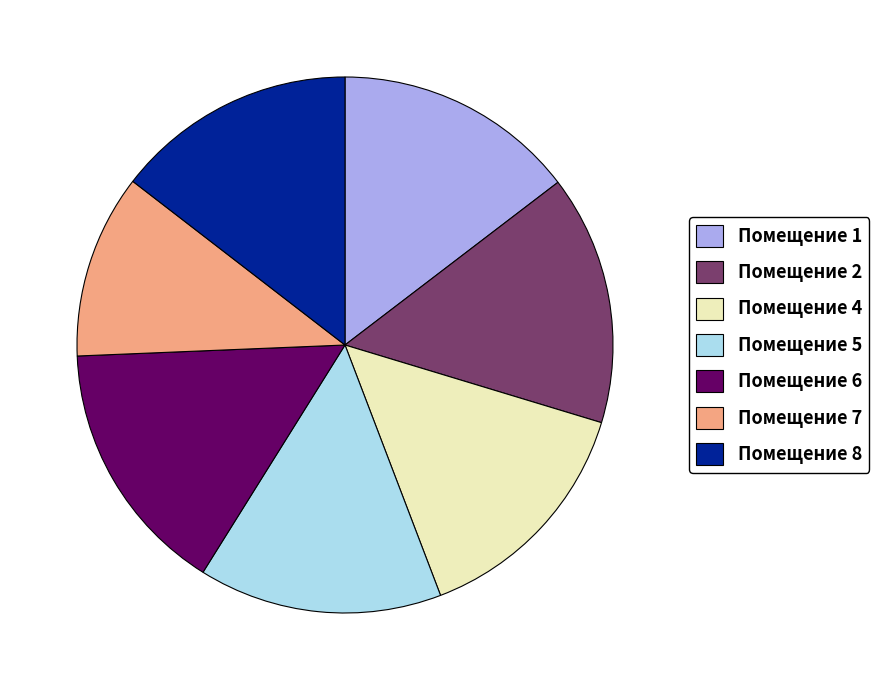

Do Помещение 6 and Помещение 2 together represent more than half of the pie?

No